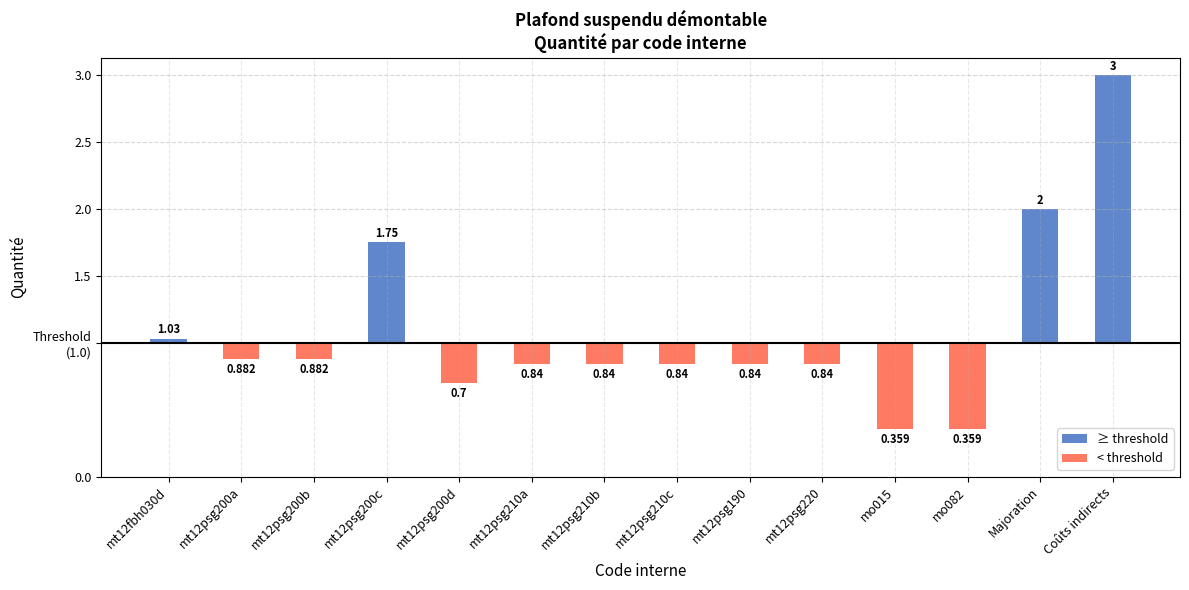

How many categories are shown in the chart?

14